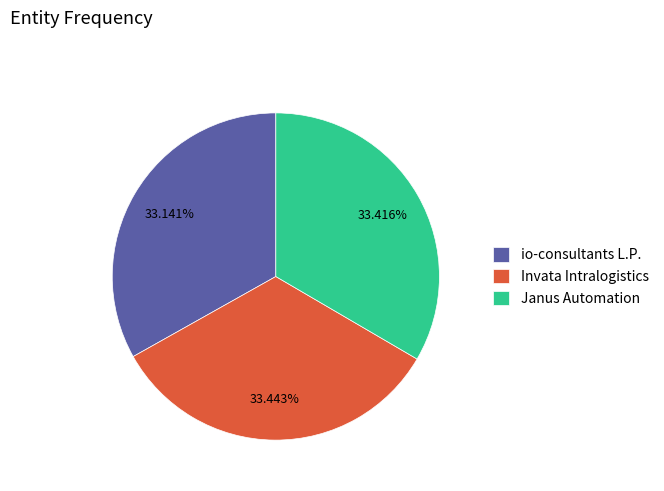

Is the sum of Janus Automation and Invata Intralogistics greater than half?

Yes